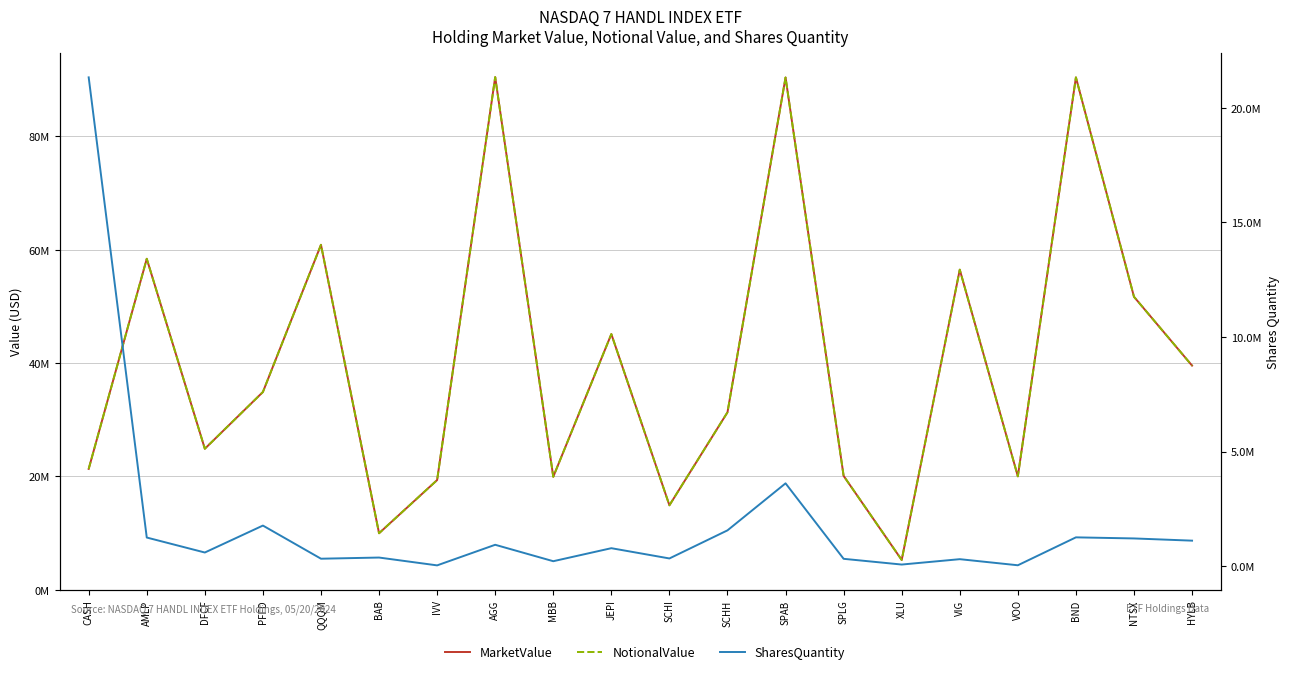

What is the label of the 17th point from the right?

PFFD